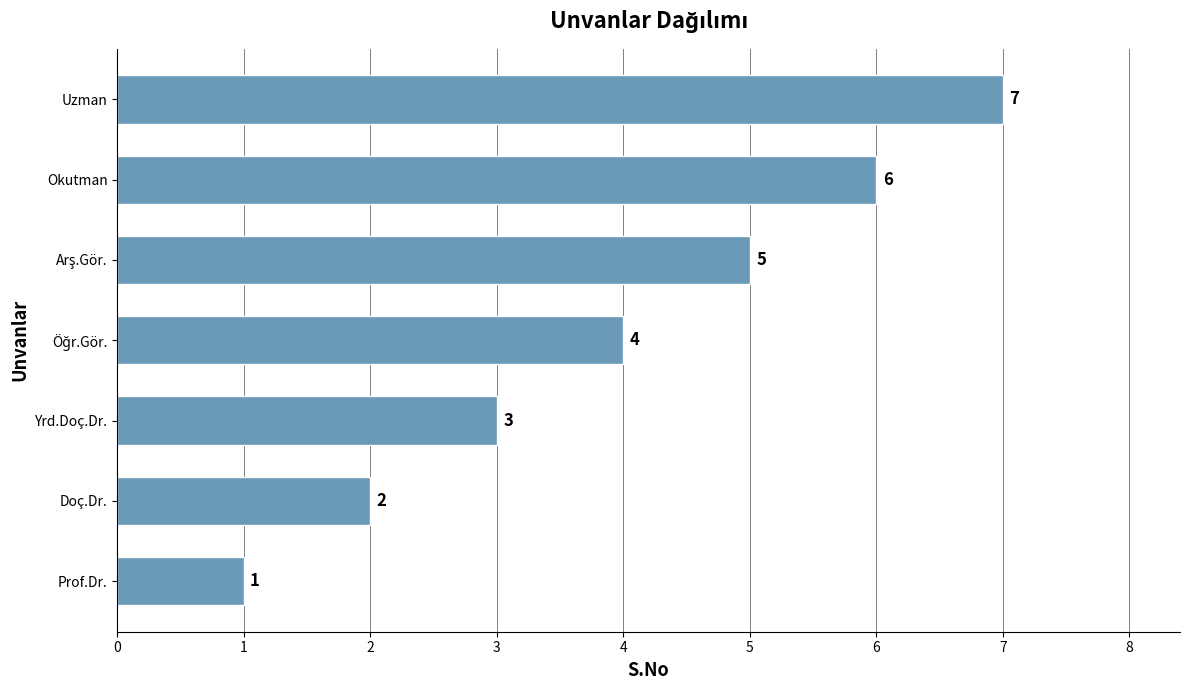

Which has a higher value, Okutman or Uzman?

Uzman